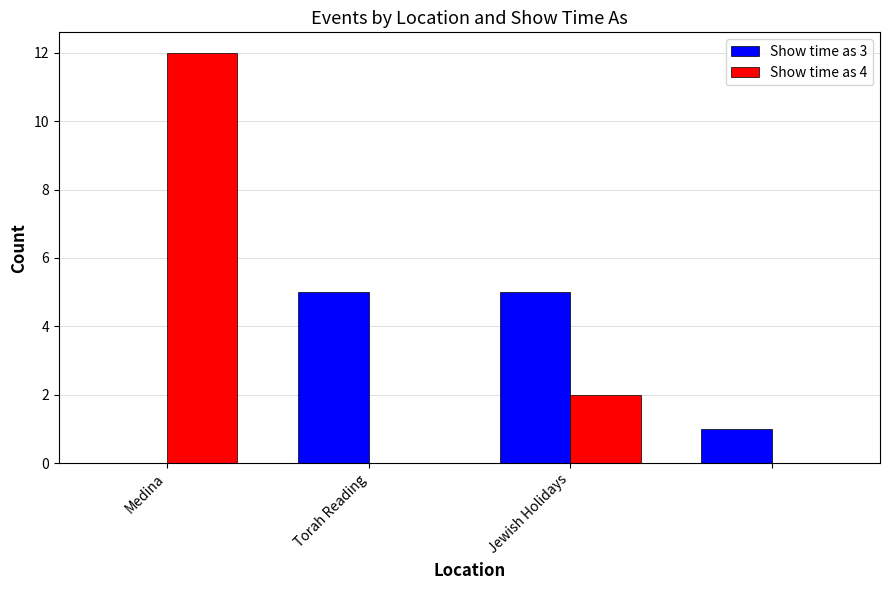

Which series has the largest total across all categories?

Show time as 4